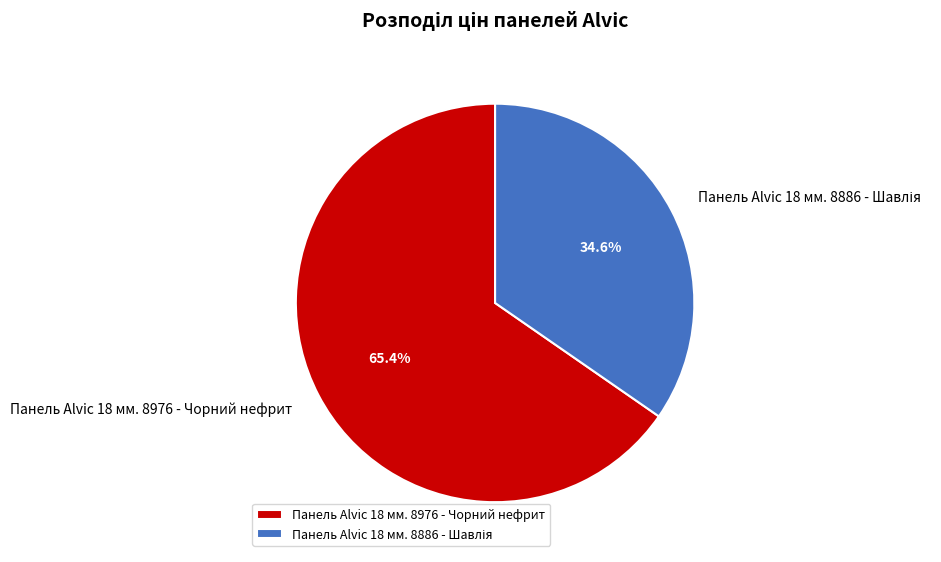

To the nearest percent, what is the average slice percentage?

50%